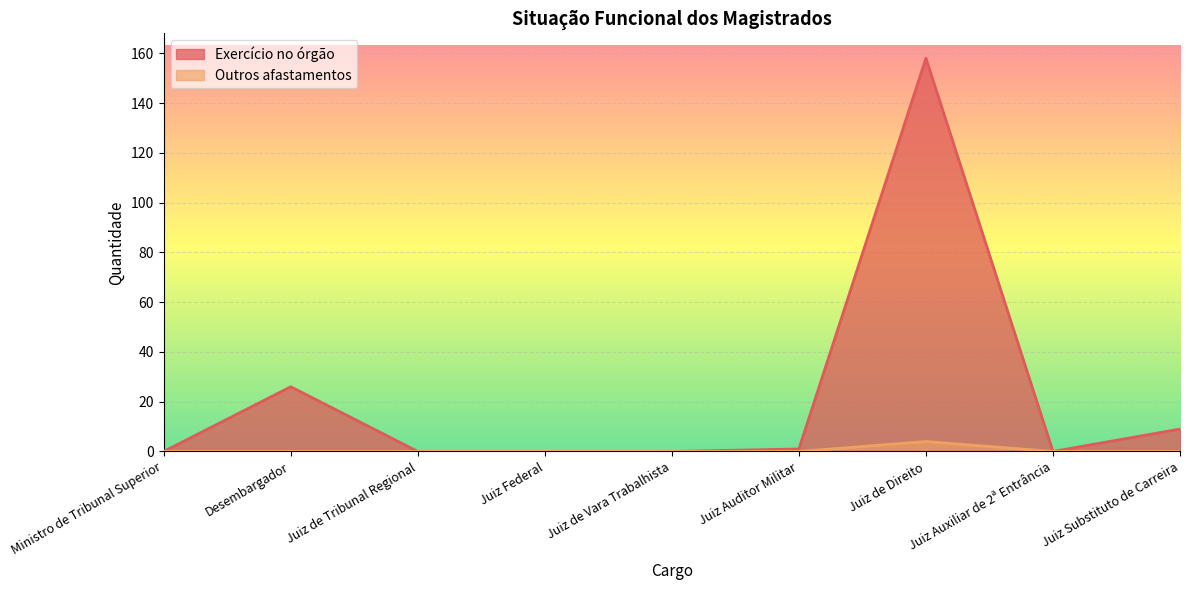

What is the label of the 8th point from the left?

Juiz Auxiliar de 2ª Entrância